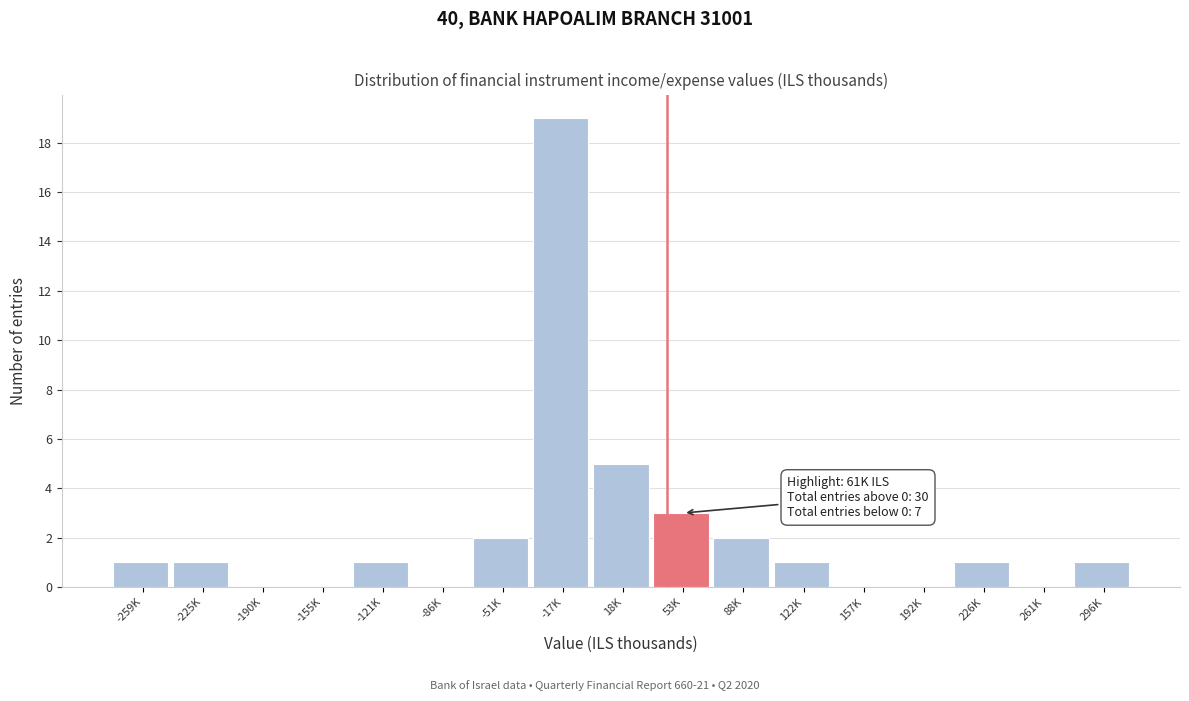

Reading left to right, list all the values displayed in this chart.

-259K=1	-225K=1	-190K=0	-155K=0	-121K=1	-86K=0	-51K=2	-17K=19	18K=5	53K=3	88K=2	122K=1	157K=0	192K=0	226K=1	261K=0	296K=1